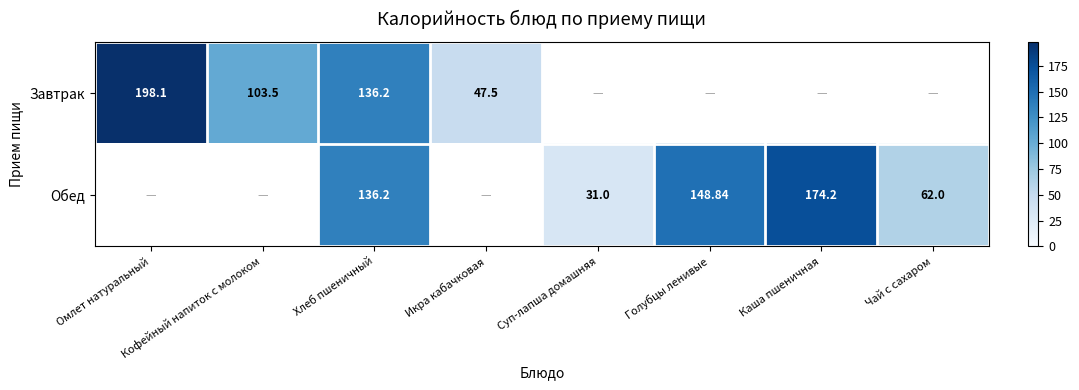

Which category has the lowest value across all series?

Суп-лапша домашняя